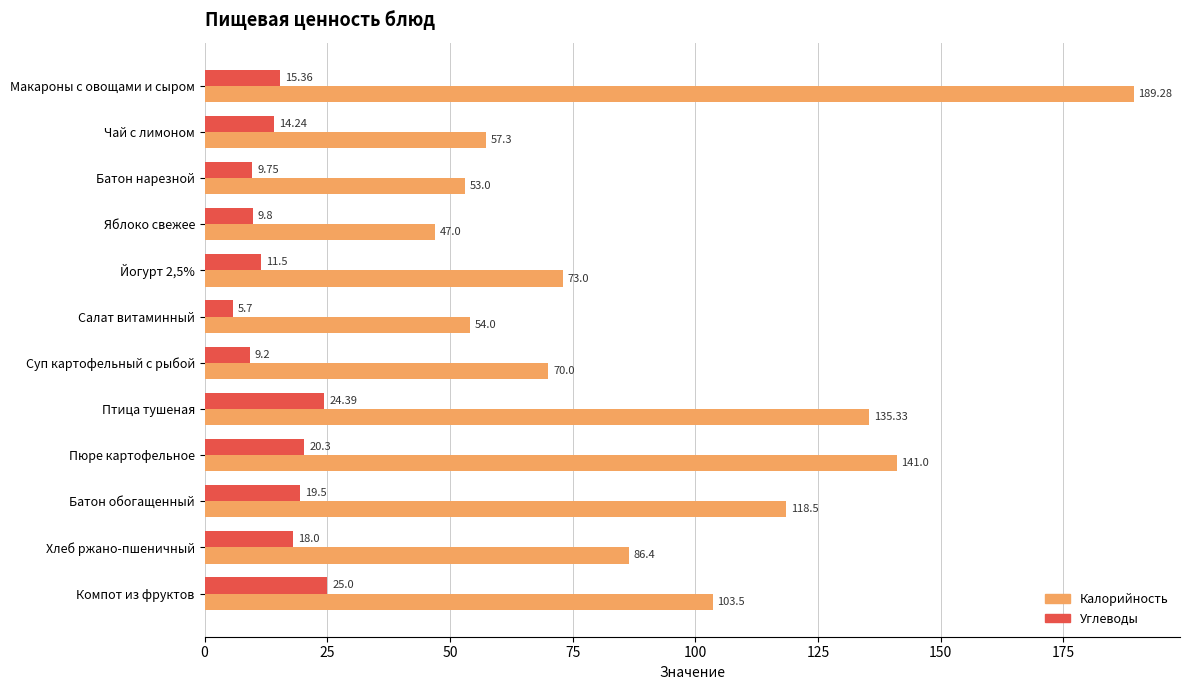

At which label is Калорийность closest to 118?

Батон обогащенный